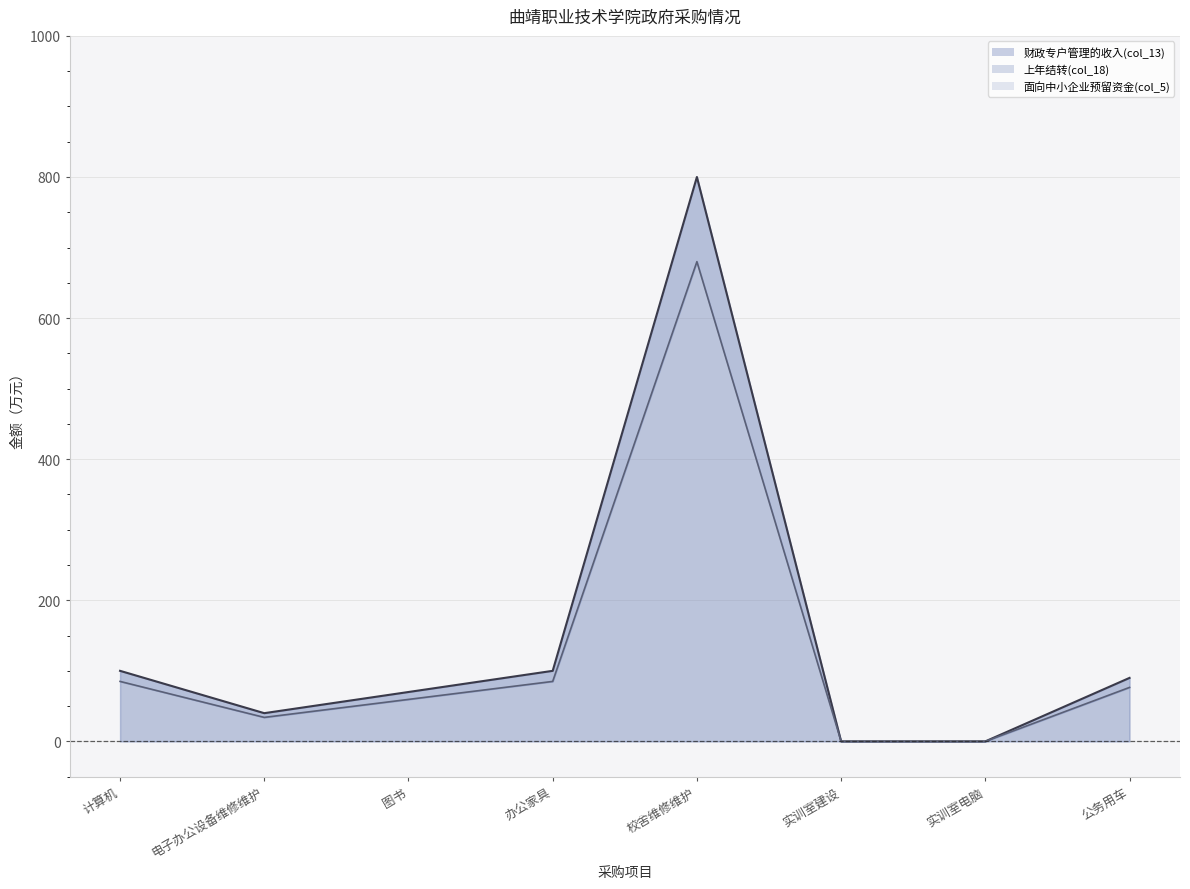

At how many categories does at least one series exceed 643?

1